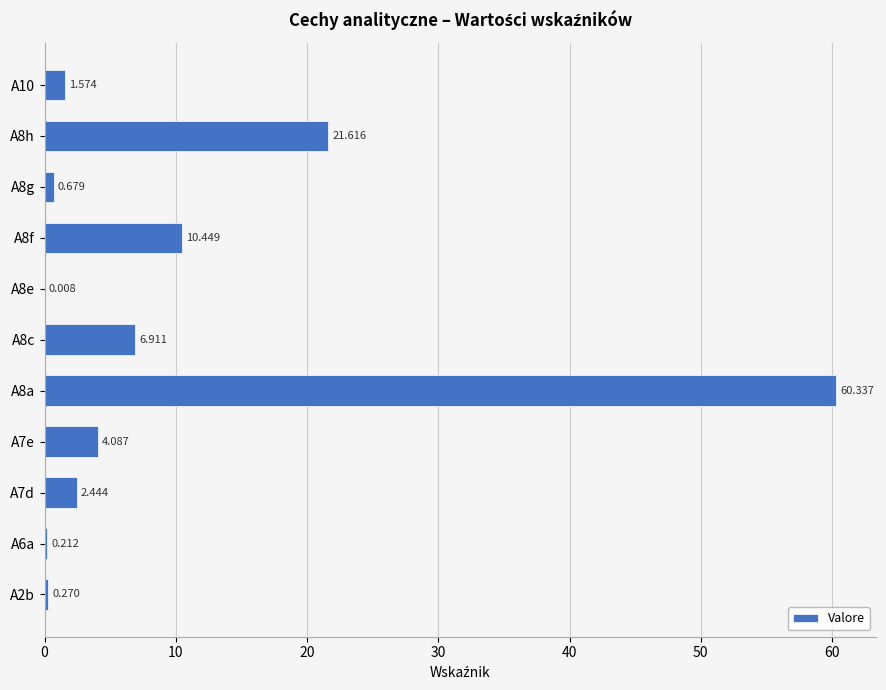

How many series are shown in this chart?

1